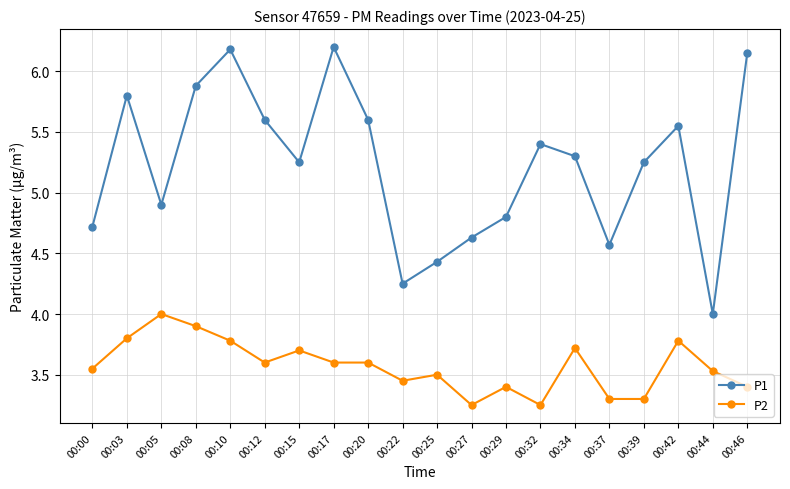

True or false: P1 and P2 intersect in this chart.

False